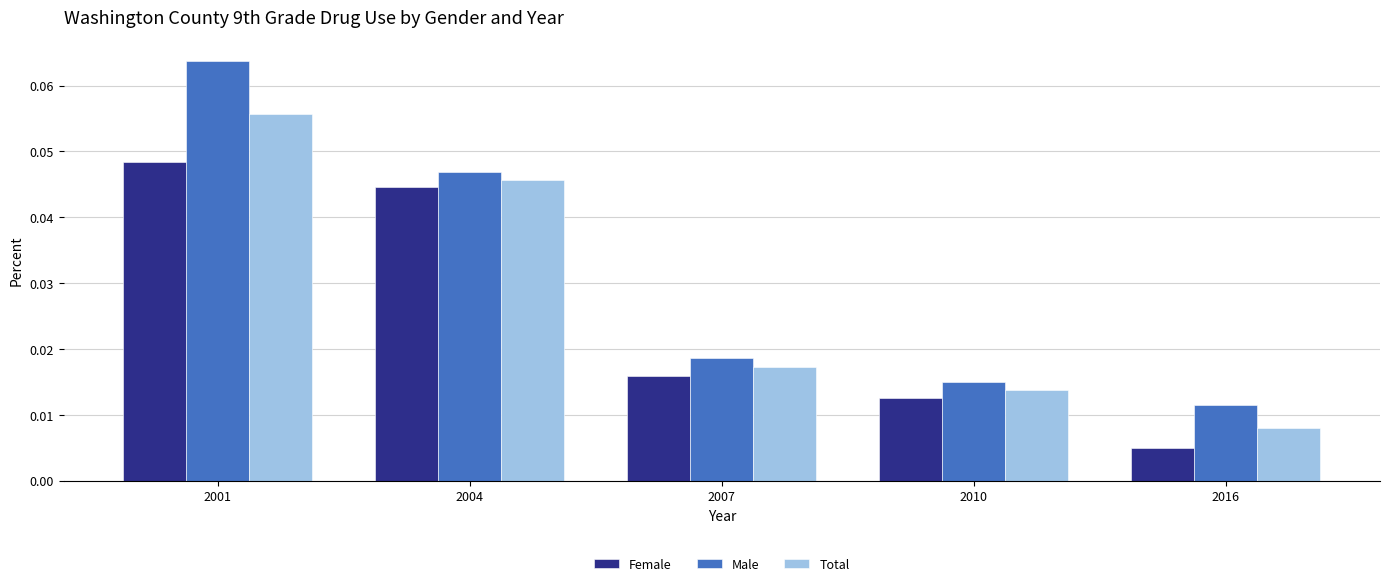

How many groups of bars are there?

5